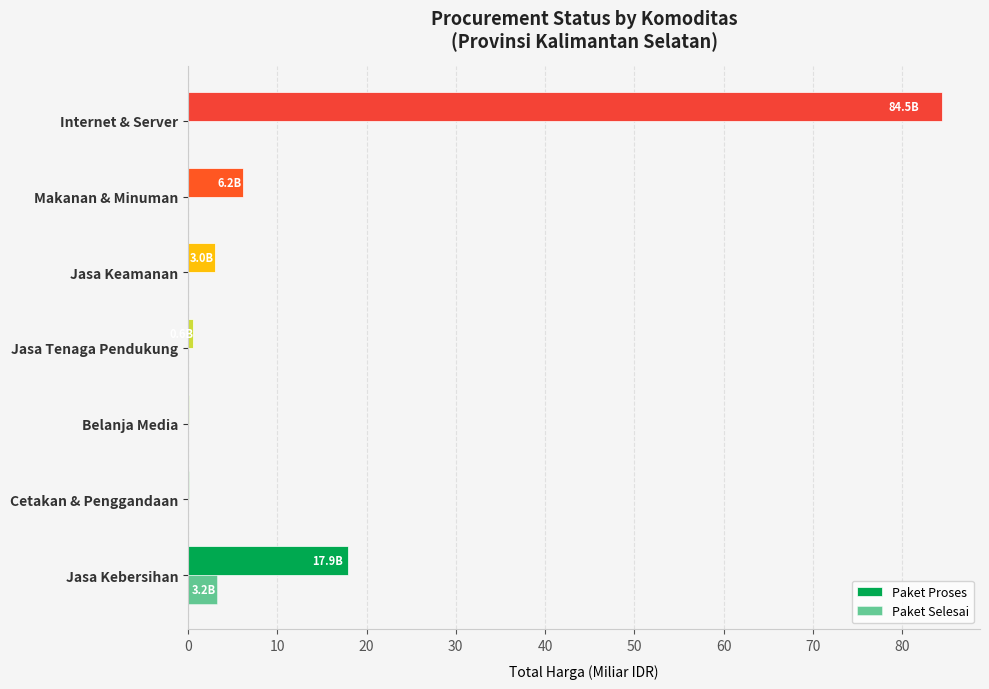

How many data points does each series have?

7